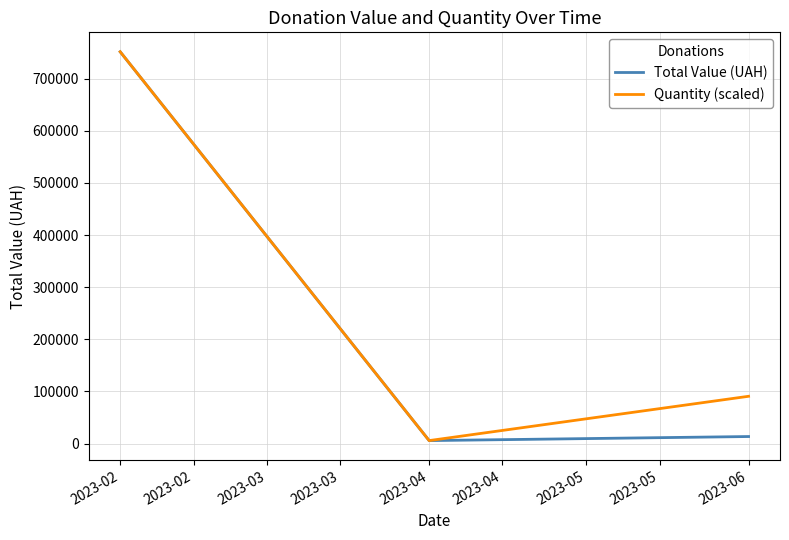

At 2023-06, list the series in order from largest to smallest.

Quantity (scaled), Total Value (UAH)